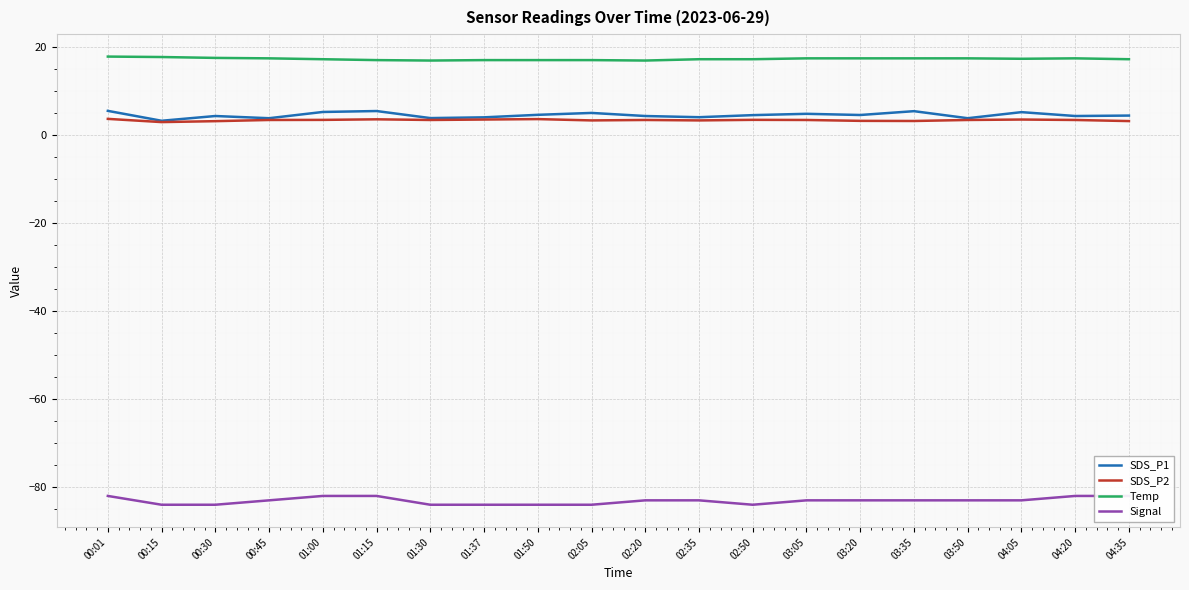

What is the label of the 3rd point from the right?

04:05